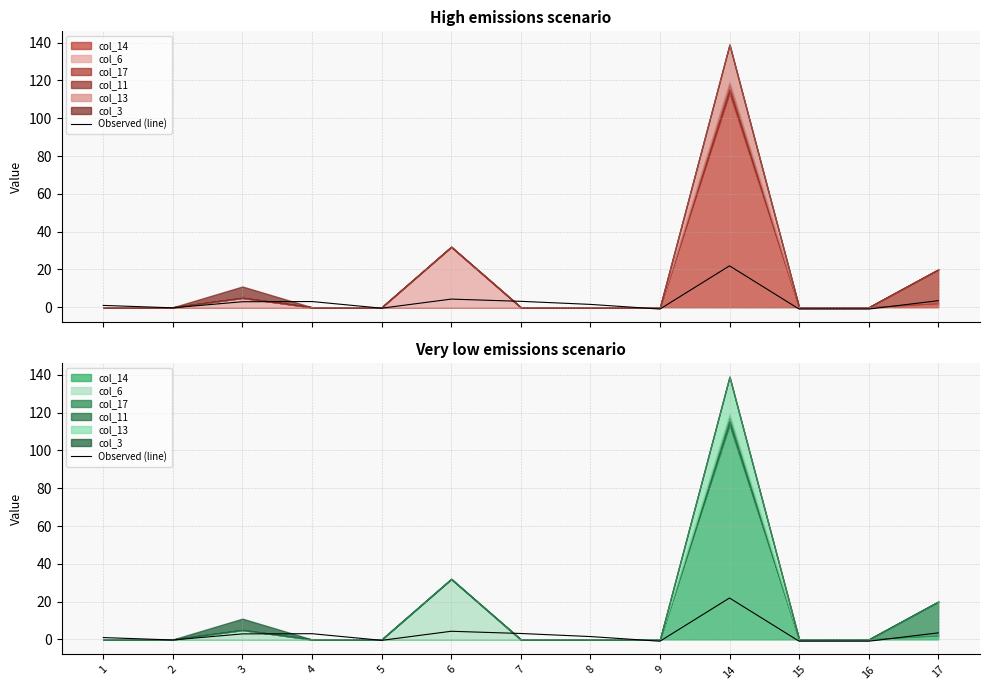

Reading left to right, list all the values displayed in this chart.

1.0	-0.3	2.9	3.0	-0.5	4.3	3.2	1.5	-0.9	21.9	-0.9	-0.9	3.5